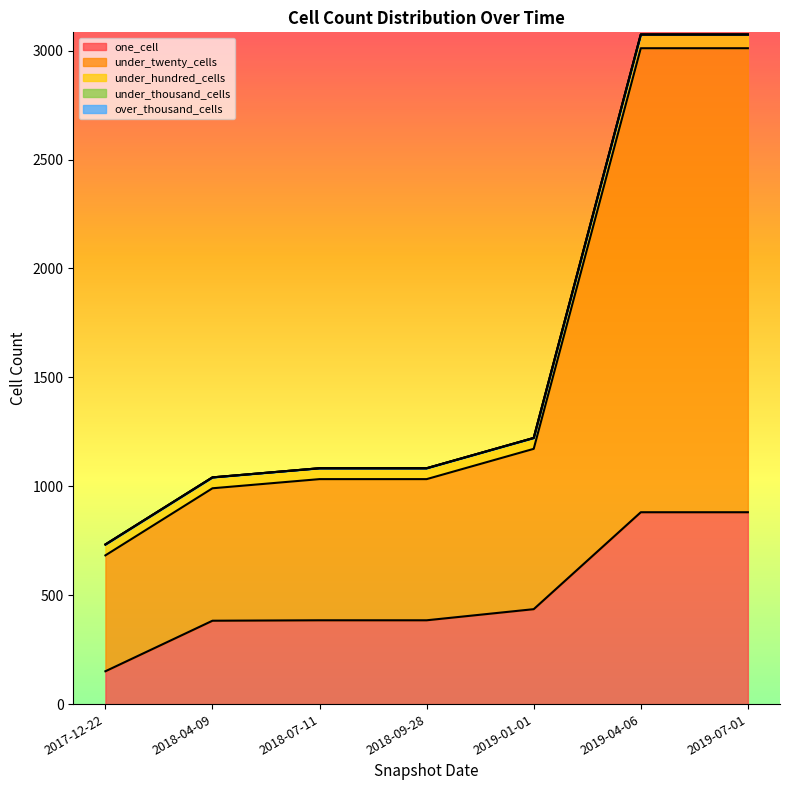

How many values in the under_twenty_cells series exceed 1083?

3